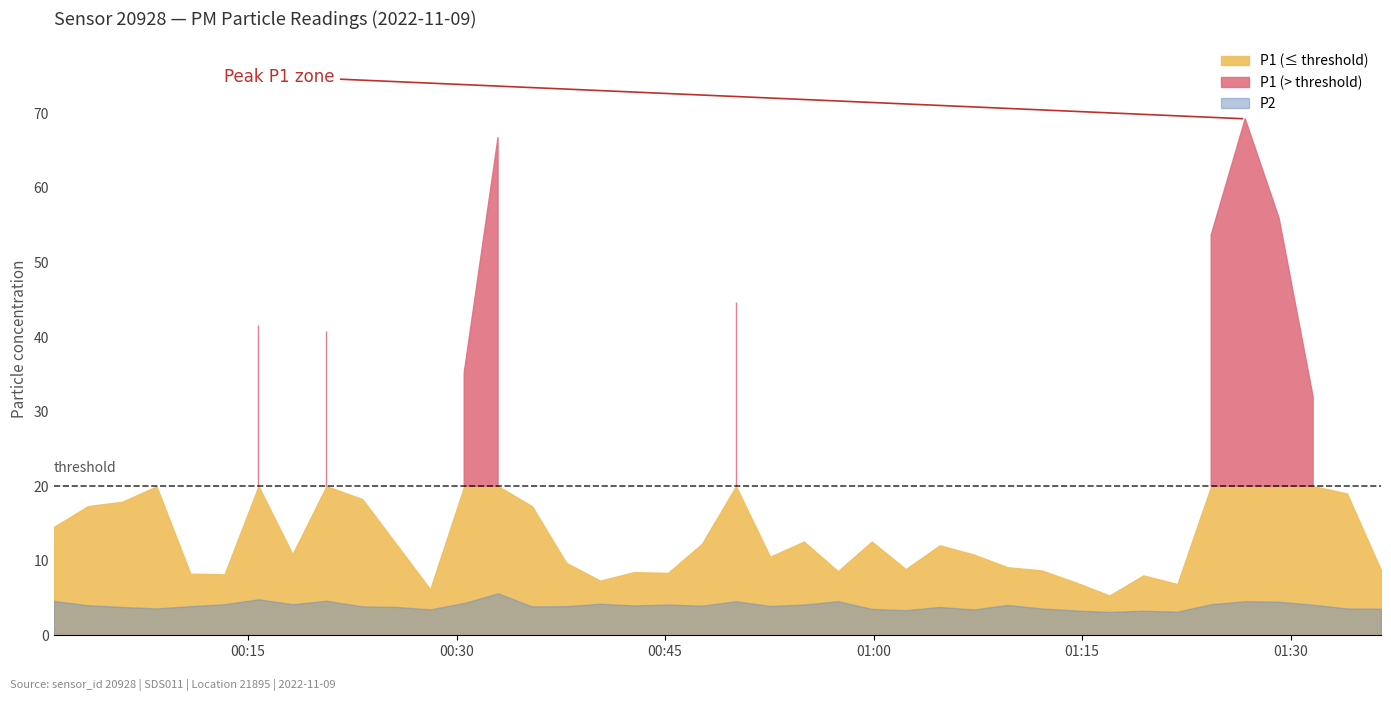

What is the minimum value for P2?

3.1